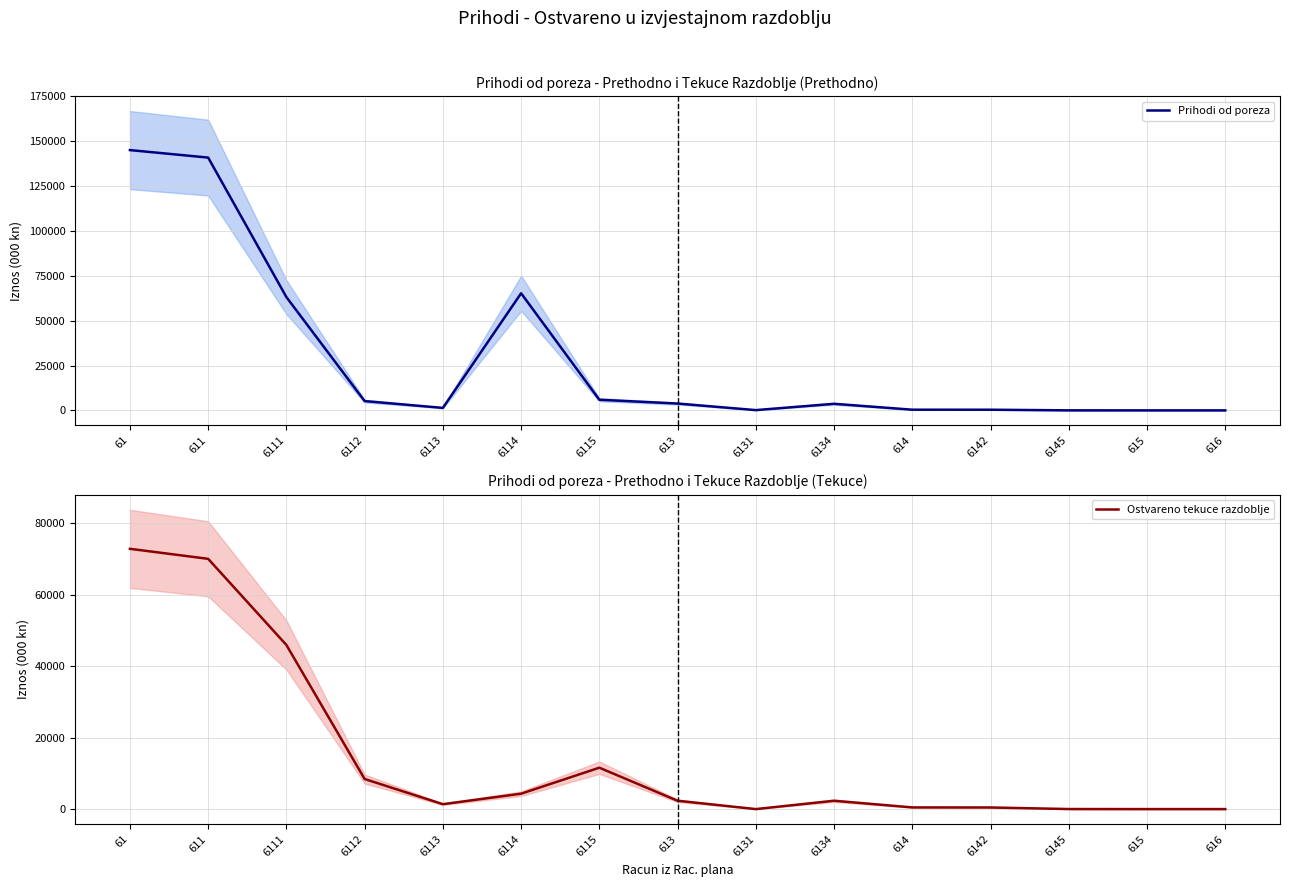

At how many categories does at least one series exceed 136536?

2